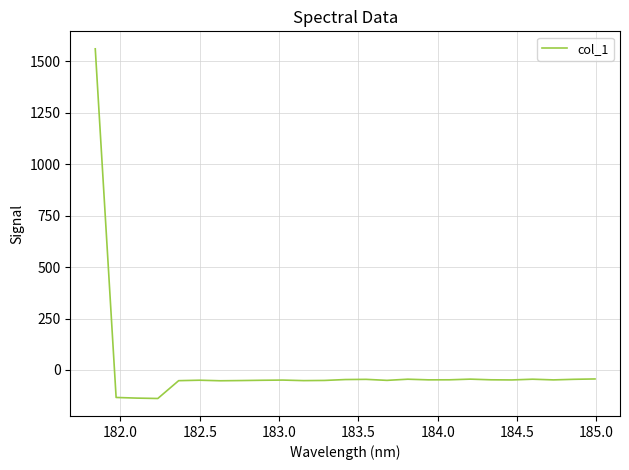

What is the smallest value displayed?

-138.8